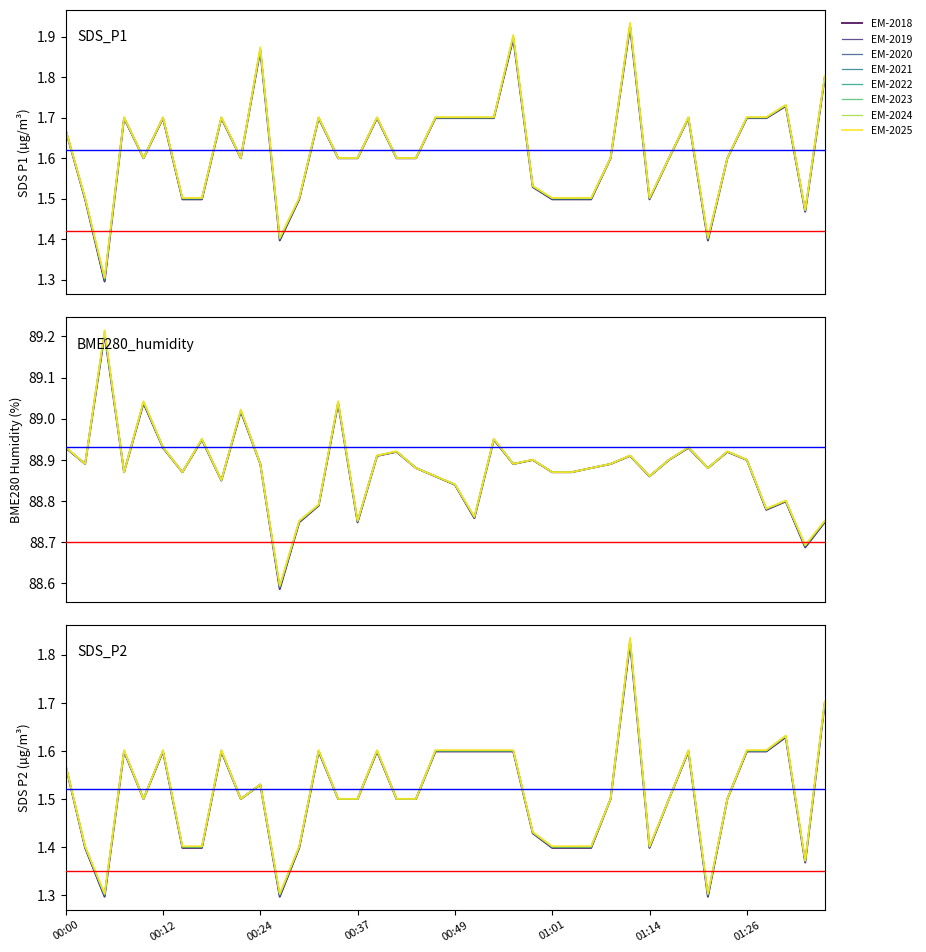

Reading left to right, transcribe all the data shown in this chart.

SDS_P1: 00:00=1.7	00:02=1.5	00:05=1.3	00:07=1.7	00:10=1.6	00:12=1.7	00:15=1.5	00:17=1.5	00:20=1.7	00:22=1.6	00:24=1.9	00:27=1.4	00:29=1.5	00:32=1.7	00:34=1.6	00:37=1.6	00:39=1.7	00:42=1.6	00:44=1.6	00:46=1.7	00:49=1.7	00:51=1.7	00:54=1.7	00:56=1.9	00:59=1.5	01:01=1.5	01:04=1.5	01:06=1.5	01:09=1.6	01:11=1.9	01:14=1.5	01:16=1.6	01:18=1.7	01:21=1.4	01:23=1.6	01:26=1.7	01:28=1.7	01:31=1.7	01:33=1.5	01:36=1.8
SDS_P2: 00:00=1.6	00:02=1.4	00:05=1.3	00:07=1.6	00:10=1.5	00:12=1.6	00:15=1.4	00:17=1.4	00:20=1.6	00:22=1.5	00:24=1.5	00:27=1.3	00:29=1.4	00:32=1.6	00:34=1.5	00:37=1.5	00:39=1.6	00:42=1.5	00:44=1.5	00:46=1.6	00:49=1.6	00:51=1.6	00:54=1.6	00:56=1.6	00:59=1.4	01:01=1.4	01:04=1.4	01:06=1.4	01:09=1.5	01:11=1.8	01:14=1.4	01:16=1.5	01:18=1.6	01:21=1.3	01:23=1.5	01:26=1.6	01:28=1.6	01:31=1.6	01:33=1.4	01:36=1.7
BME280_humidity: 00:00=88.9	00:02=88.9	00:05=89.2	00:07=88.9	00:10=89.0	00:12=88.9	00:15=88.9	00:17=89.0	00:20=88.9	00:22=89.0	00:24=88.9	00:27=88.6	00:29=88.8	00:32=88.8	00:34=89.0	00:37=88.8	00:39=88.9	00:42=88.9	00:44=88.9	00:46=88.9	00:49=88.8	00:51=88.8	00:54=89.0	00:56=88.9	00:59=88.9	01:01=88.9	01:04=88.9	01:06=88.9	01:09=88.9	01:11=88.9	01:14=88.9	01:16=88.9	01:18=88.9	01:21=88.9	01:23=88.9	01:26=88.9	01:28=88.8	01:31=88.8	01:33=88.7	01:36=88.8